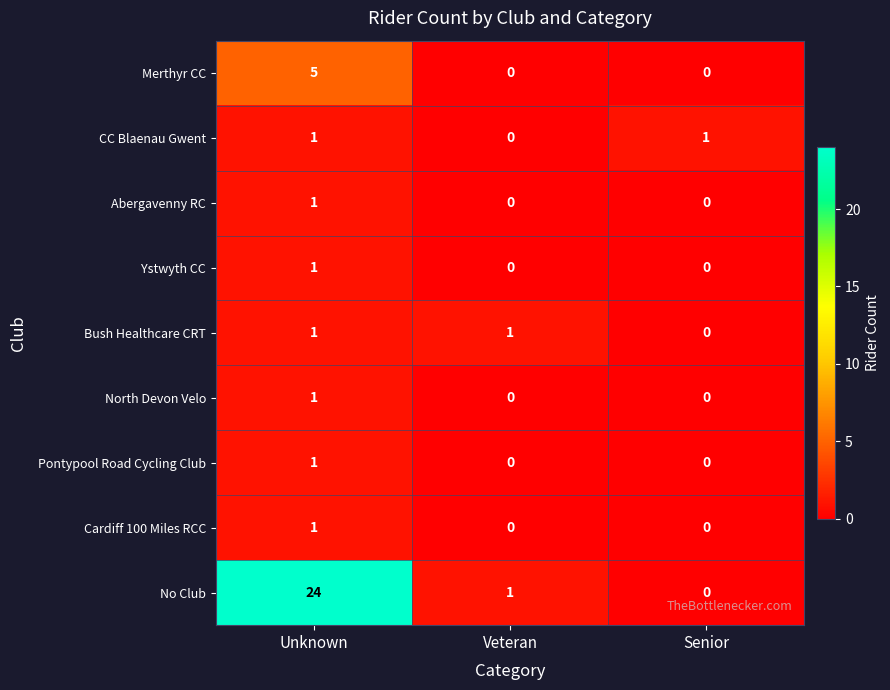

What is the total value across all series at Veteran?

2